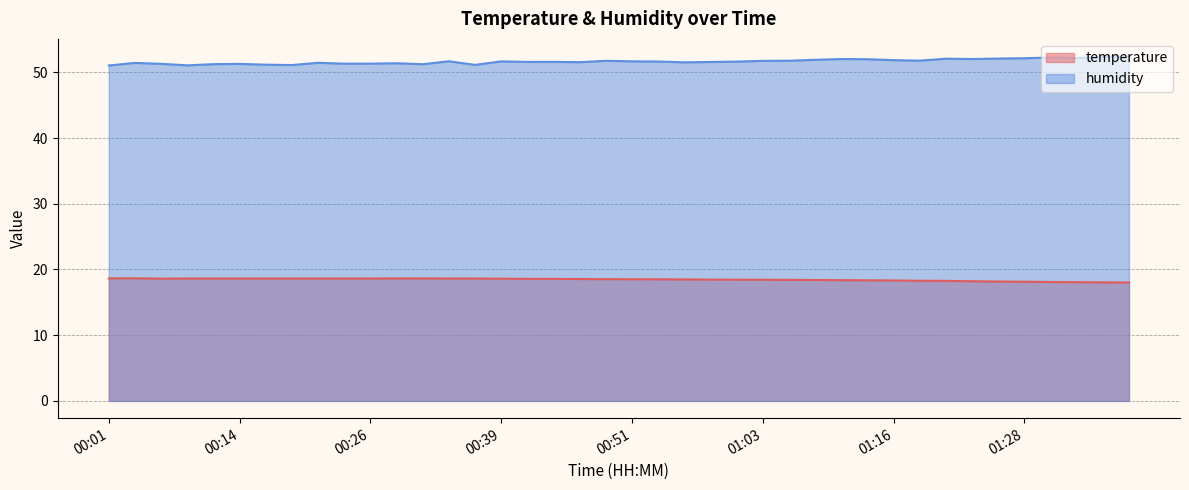

At 01:01, list the series in order from smallest to largest.

temperature, humidity